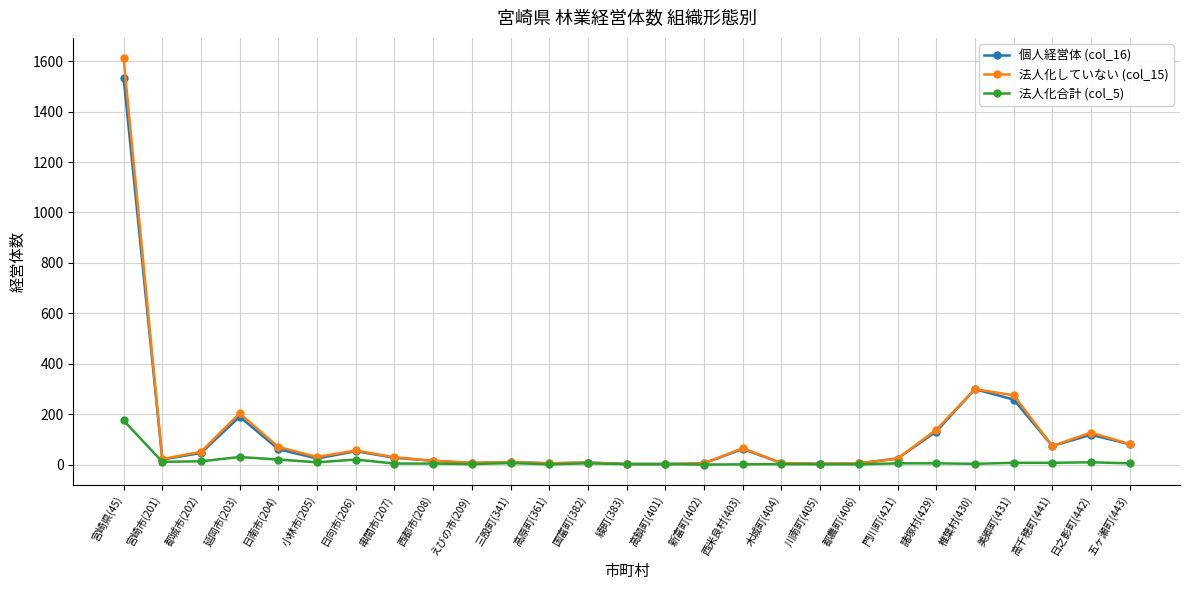

What is the label of the 1st point from the right?

五ヶ瀬町(443)